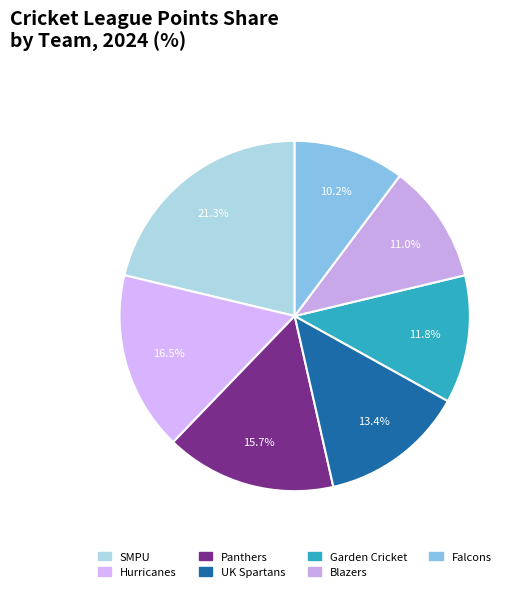

What is the largest slice in the pie chart?

SMPU